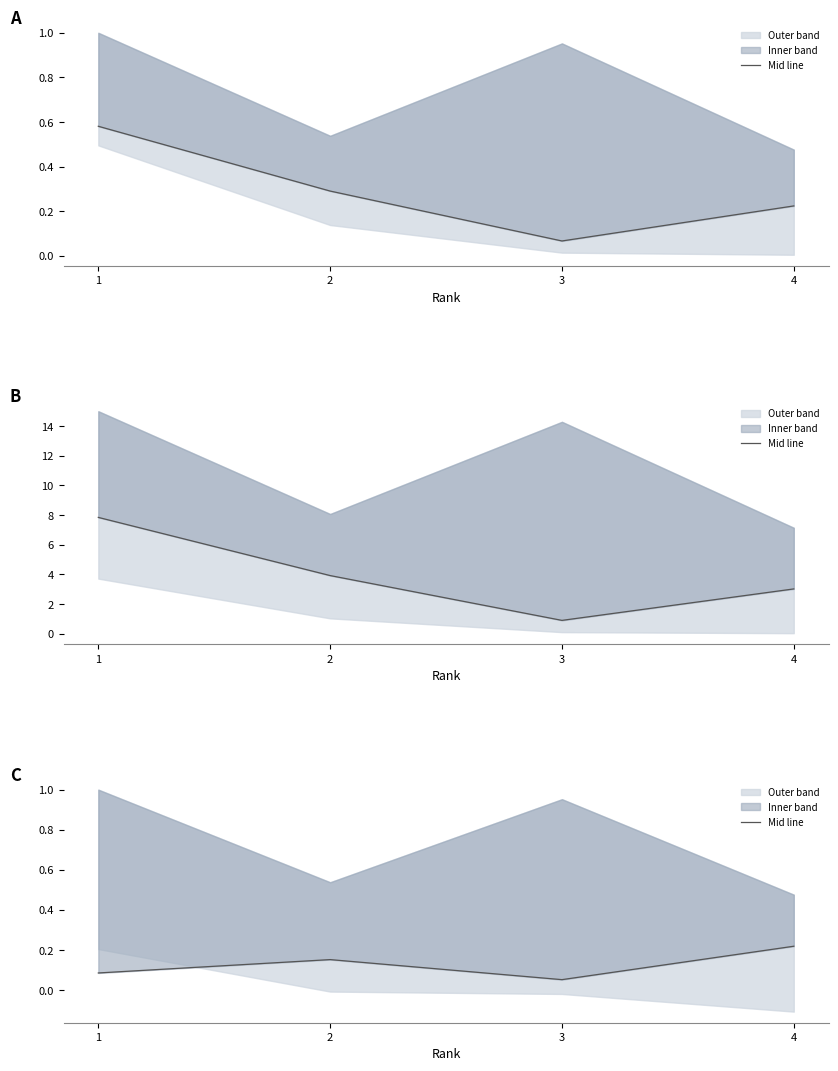

Where is the data nearest to the value 0?

3